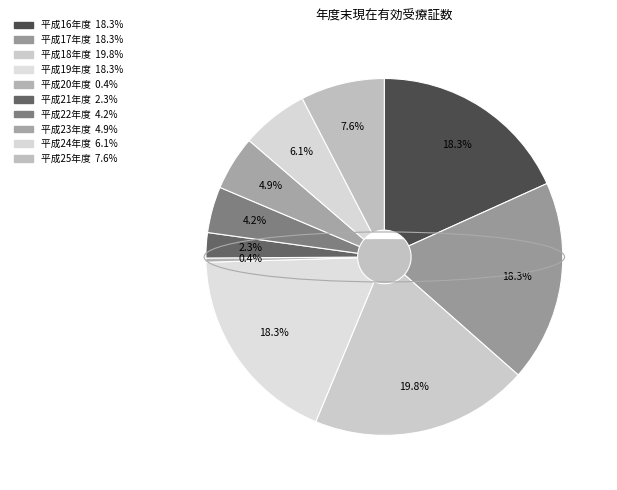

To the nearest percent, what is the average slice percentage?

10%